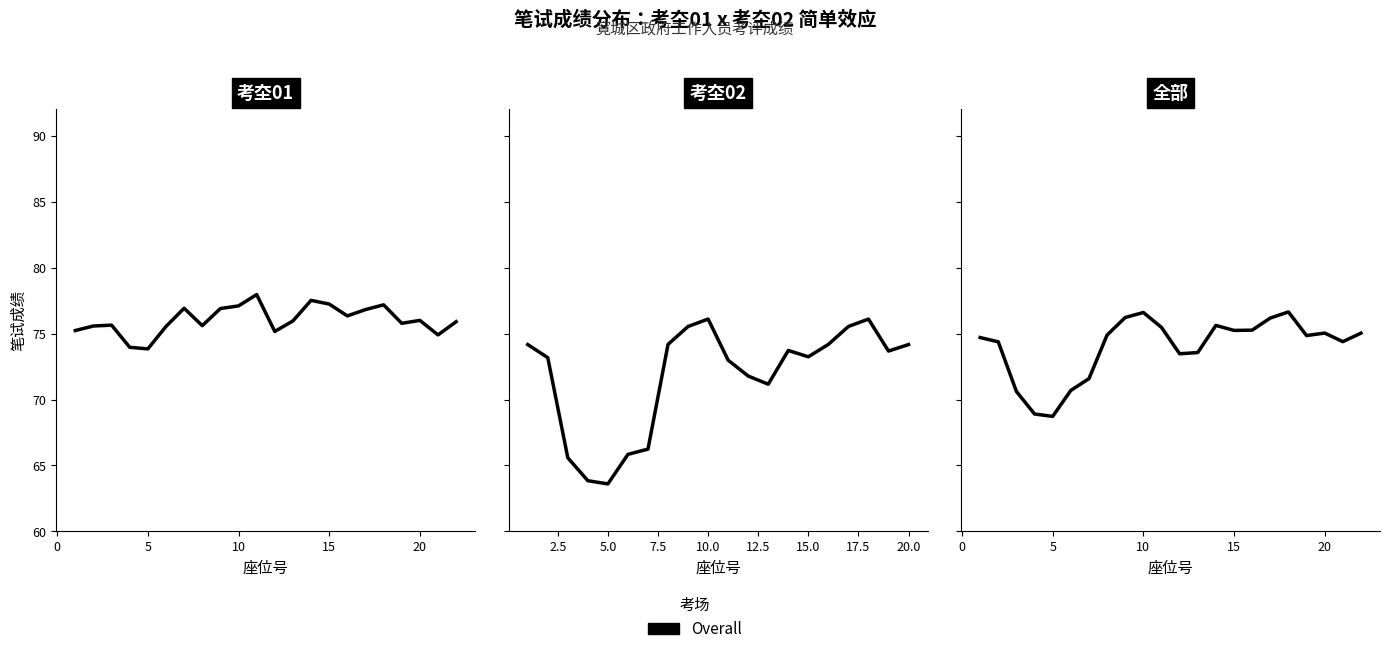

What is the value of the 13th point from the left?

73.6